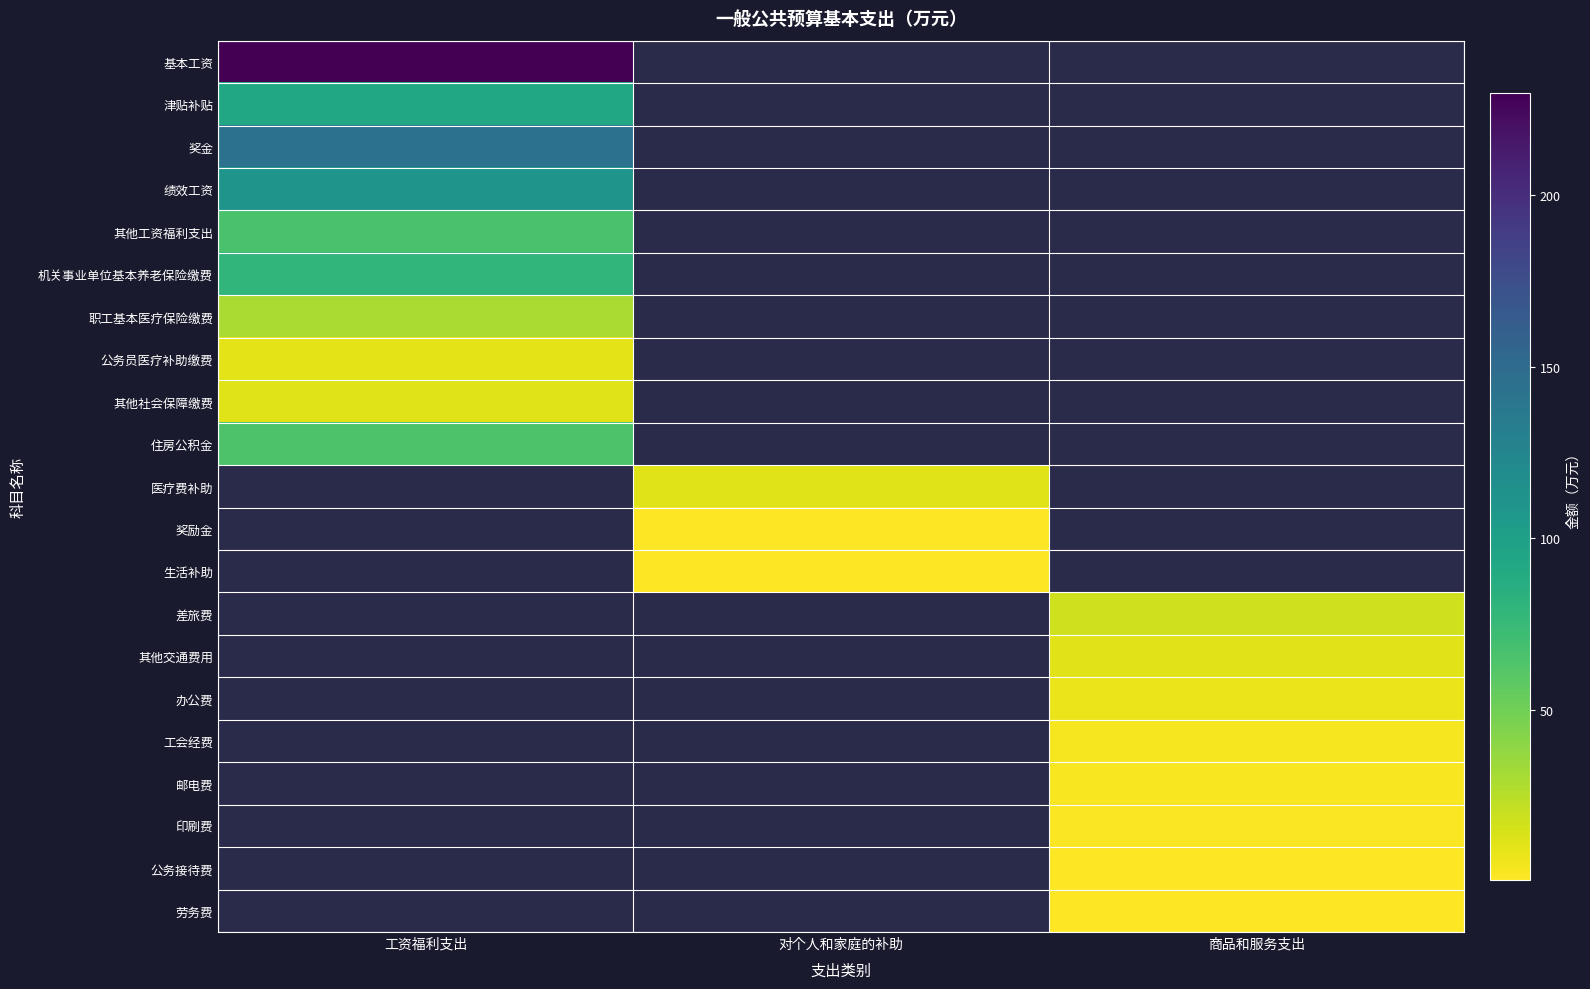

Where does the 医疗费补助 series first go above 11?

对个人和家庭的补助